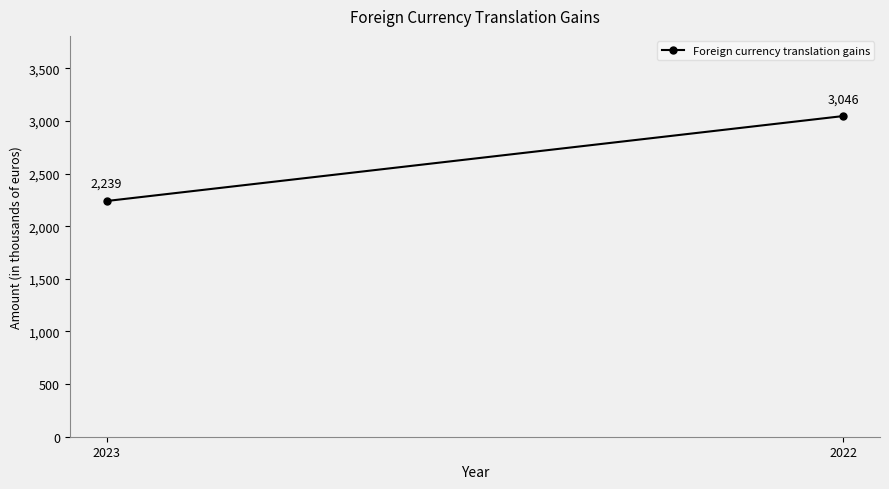

What is the sum of all values?

5285